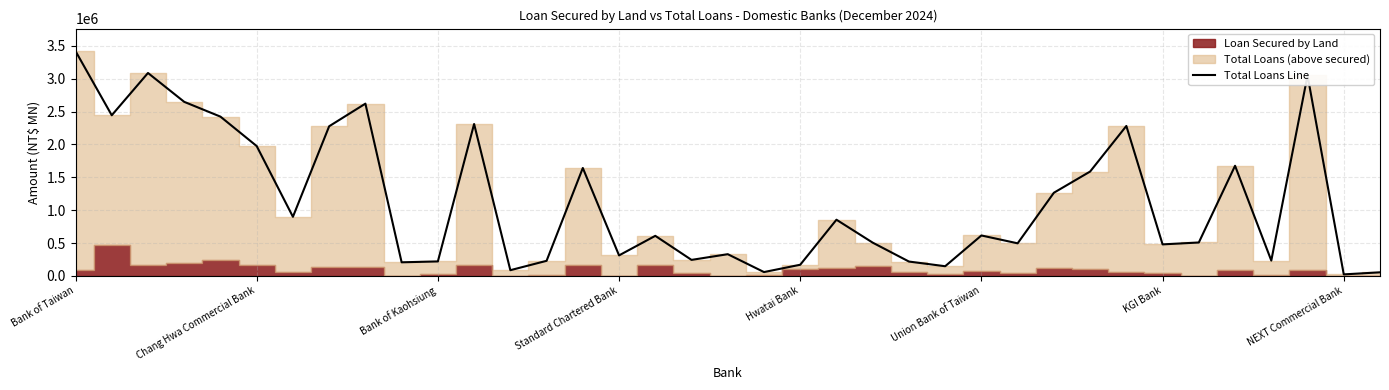

What is the change in value from 8 to 19?

-2562093